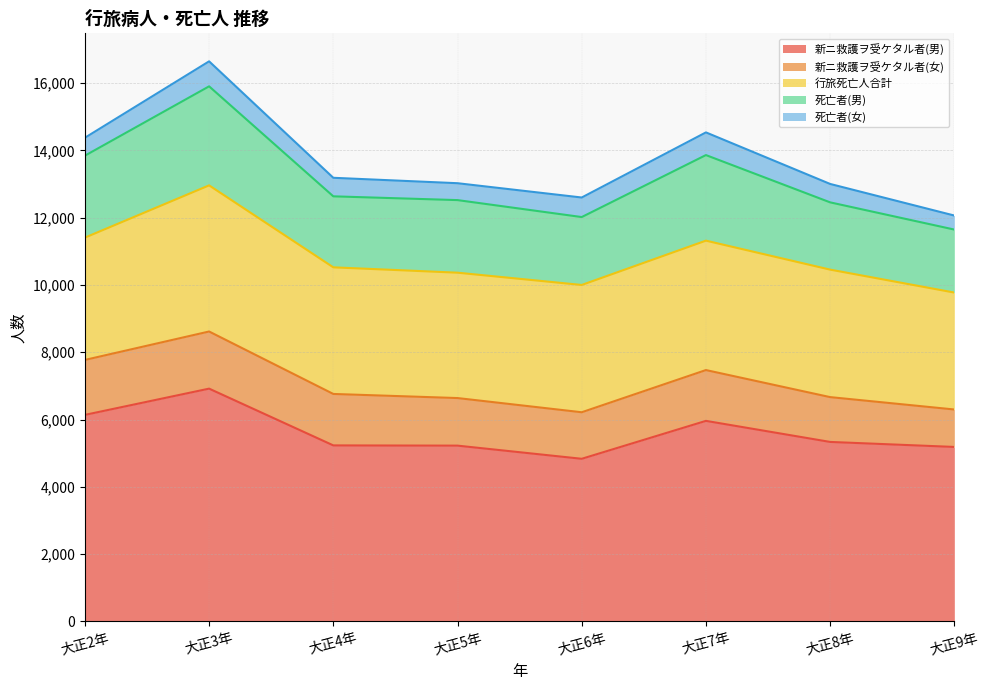

What is the difference between the second highest and second lowest values in the 死亡者(男) series?

544